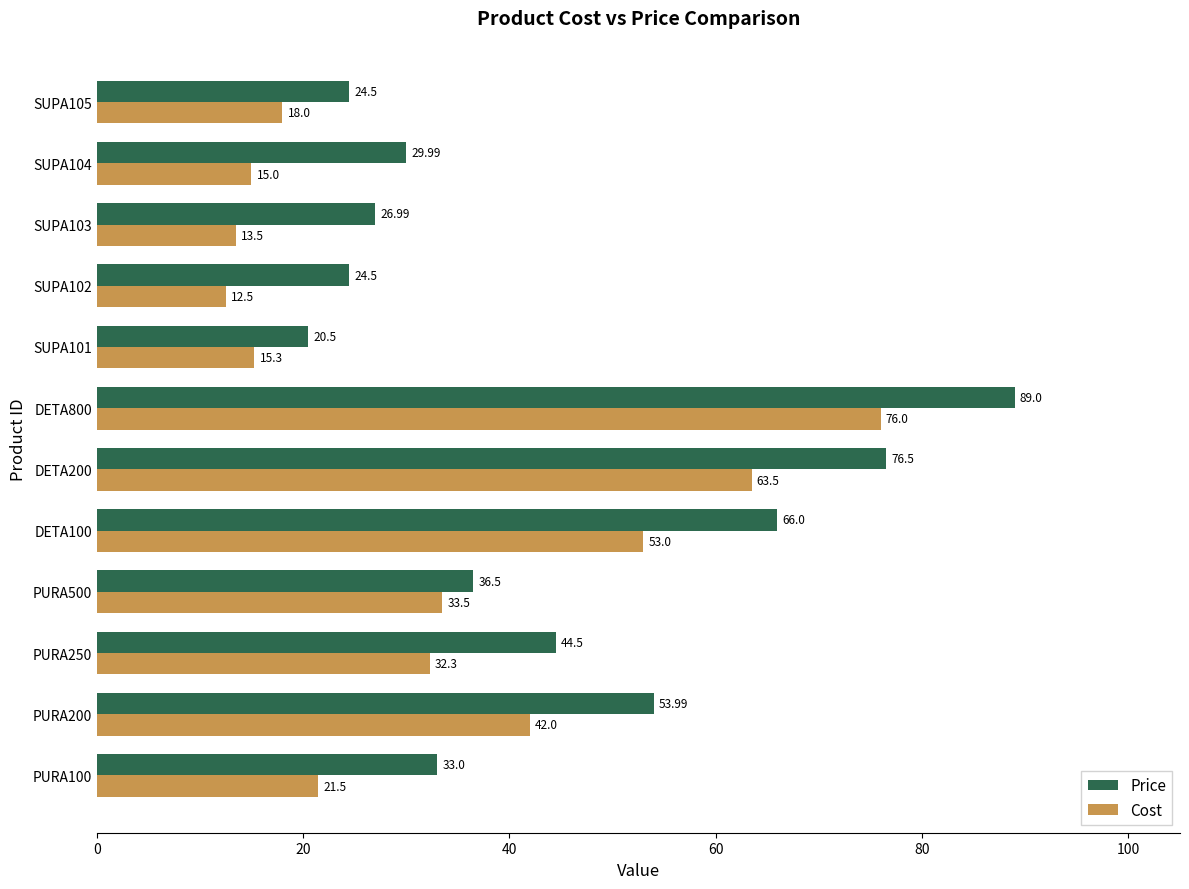

At which label does Cost reach its peak?

DETA800